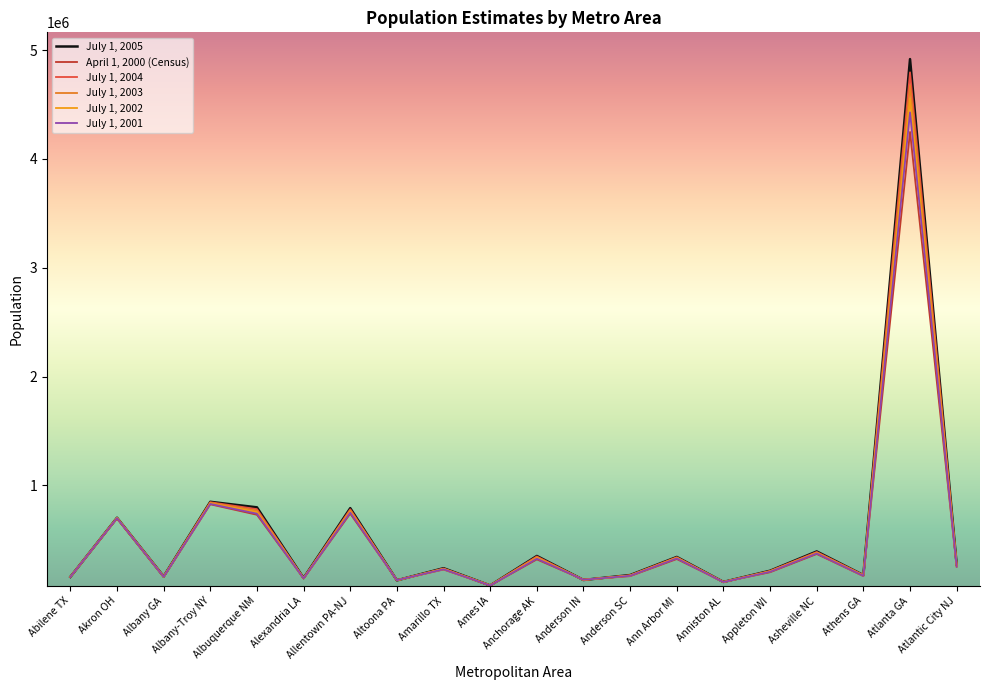

What is the difference between the maximum and minimum values in the July 1, 2002 series?

4470003